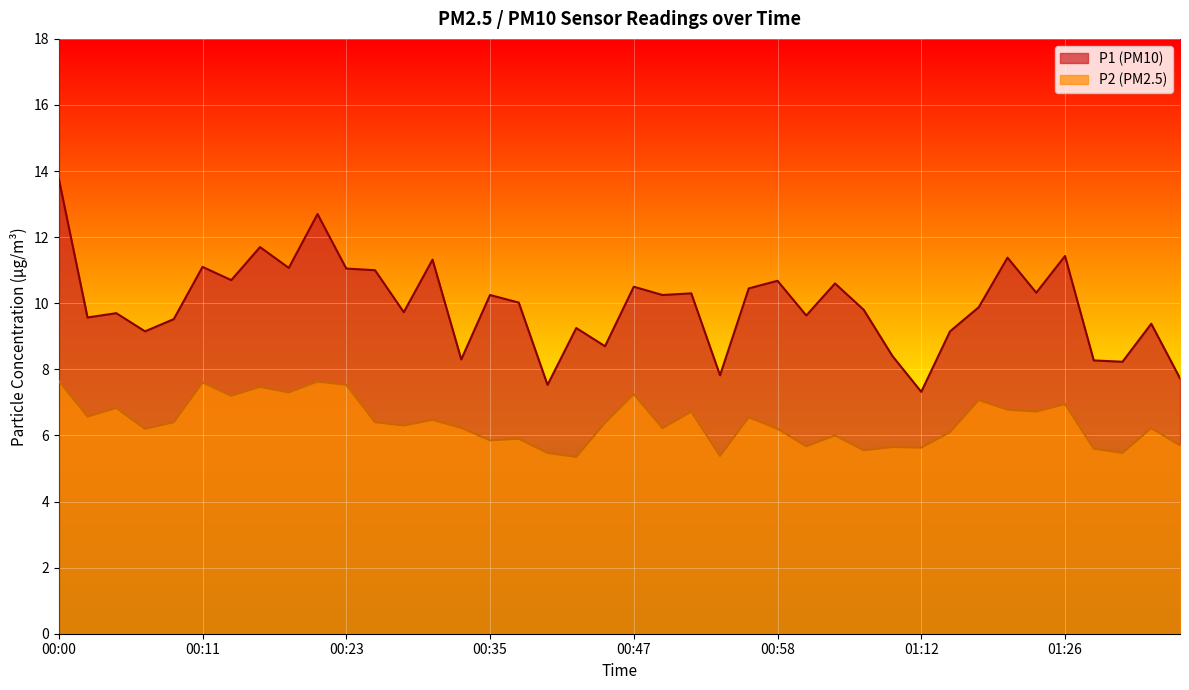

At how many categories does at least one series exceed 12?

2